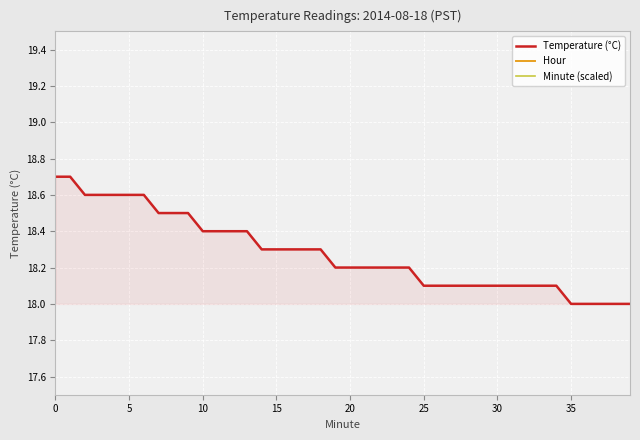

What is the label of the 27th point from the left?

26